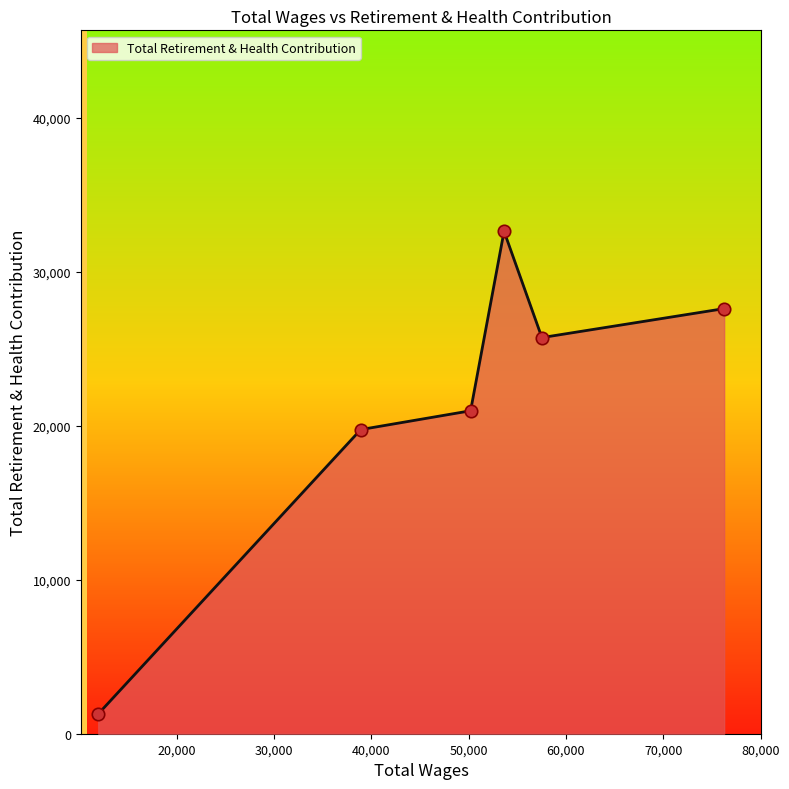

What is the maximum value shown in the chart?

32616